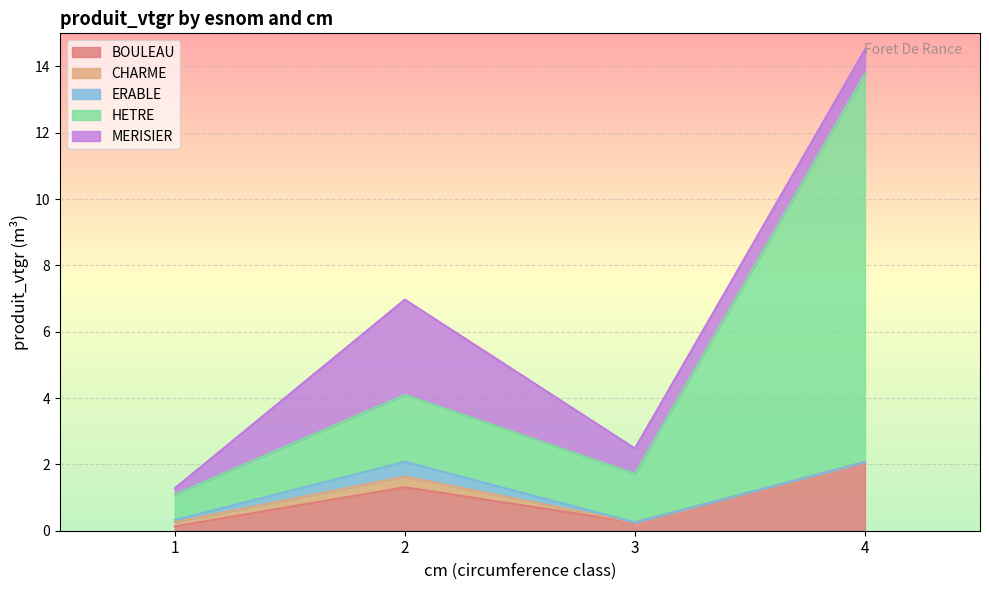

How many categories are shown in the chart?

4